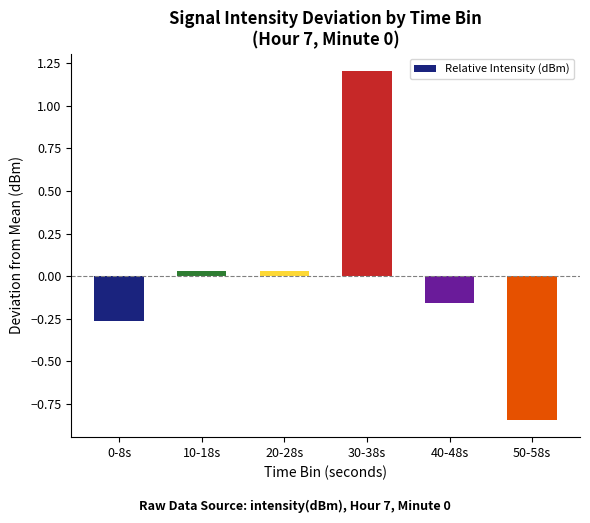

The chart shows a value of 0.5 at 30-38s. True or false?

False